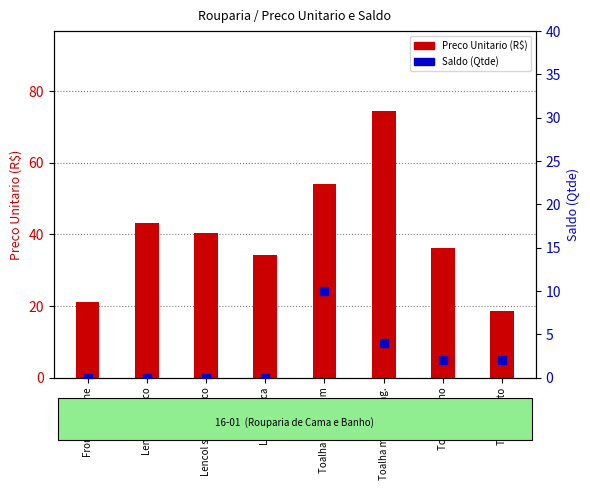

At how many categories does at least one series exceed 26?

6